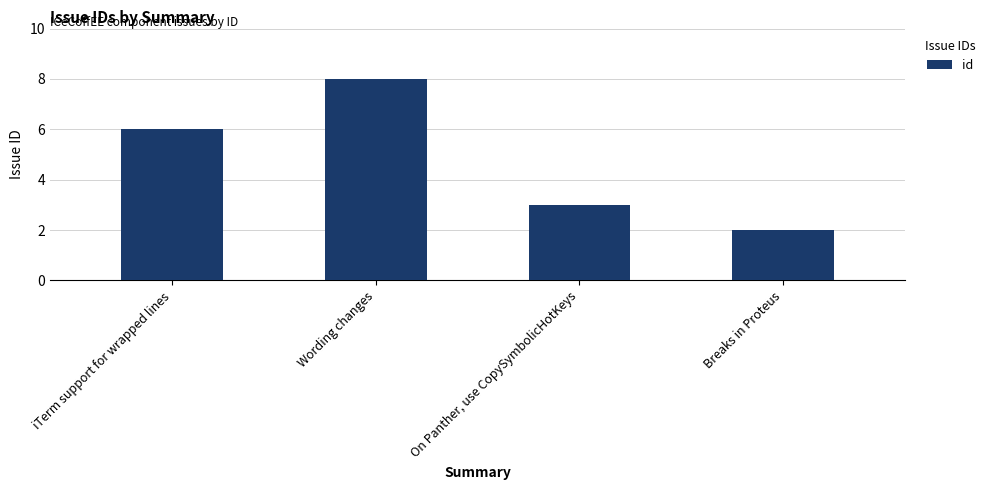

What is the approximate value at Wording changes?

8